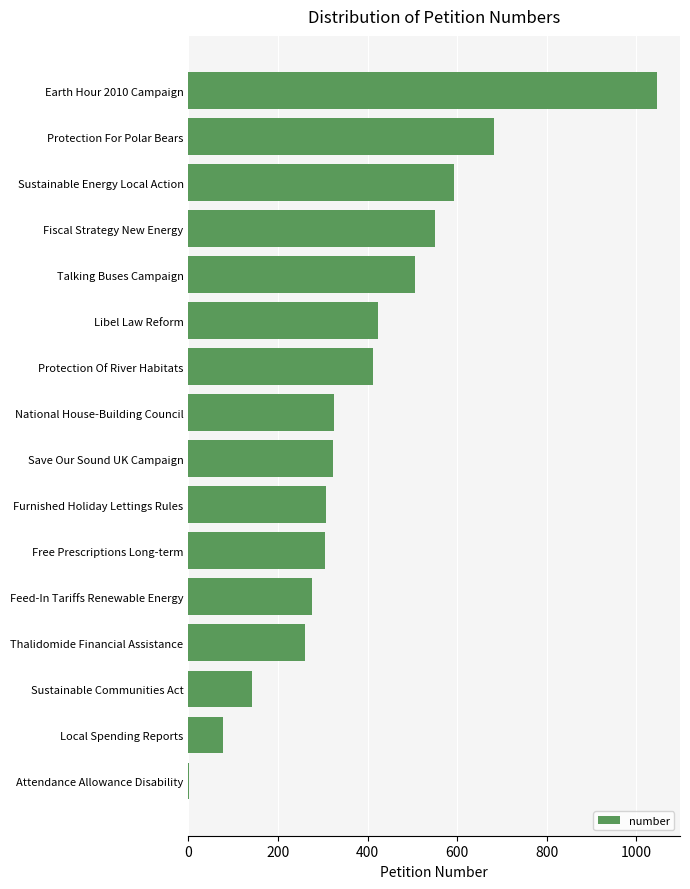

The chart shows a value of 241 at Earth Hour 2010 Campaign. True or false?

False